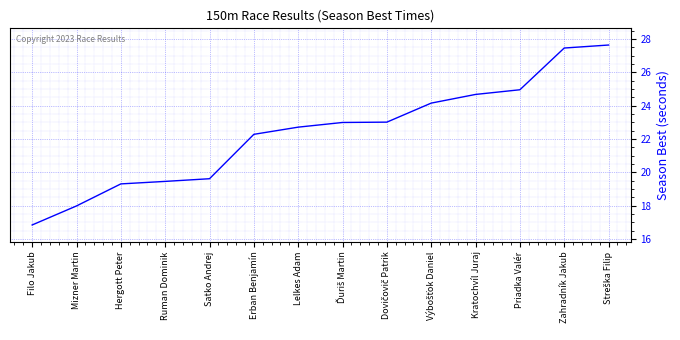

Where is the data nearest to the value 22?

Erban Benjamín